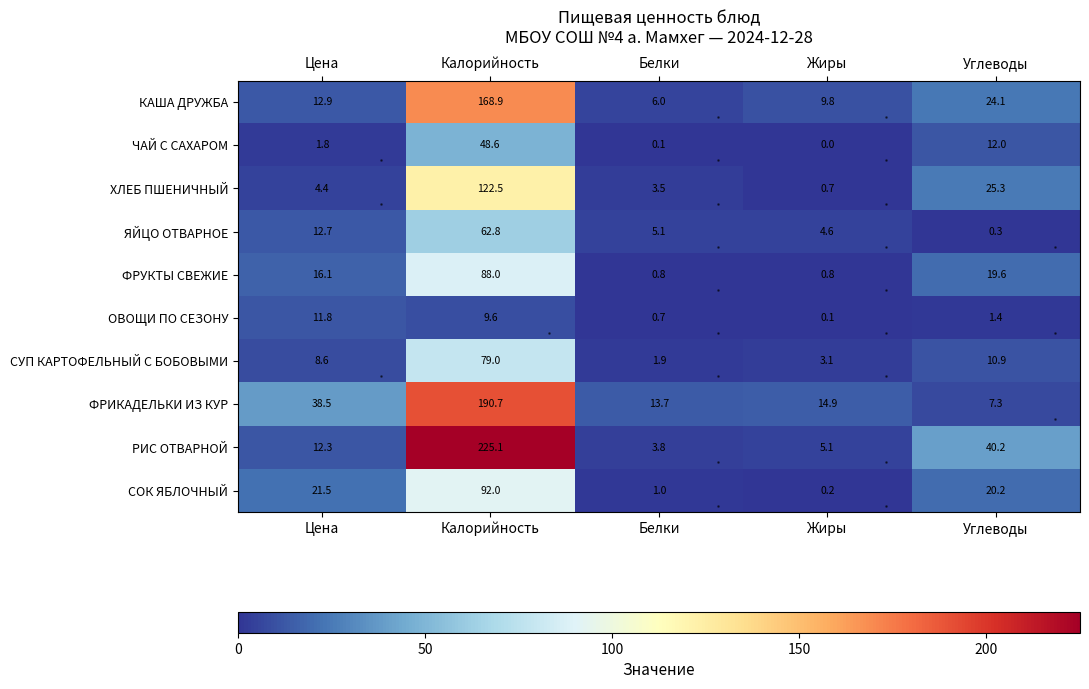

List the series in order of their peak value, highest first.

РИС ОТВАРНОЙ, ФРИКАДЕЛЬКИ ИЗ КУР, КАША ДРУЖБА, ХЛЕБ ПШЕНИЧНЫЙ, СОК ЯБЛОЧНЫЙ, ФРУКТЫ СВЕЖИЕ, СУП КАРТОФЕЛЬНЫЙ С БОБОВЫМИ, ЯЙЦО ОТВАРНОЕ, ЧАЙ С САХАРОМ, ОВОЩИ ПО СЕЗОНУ